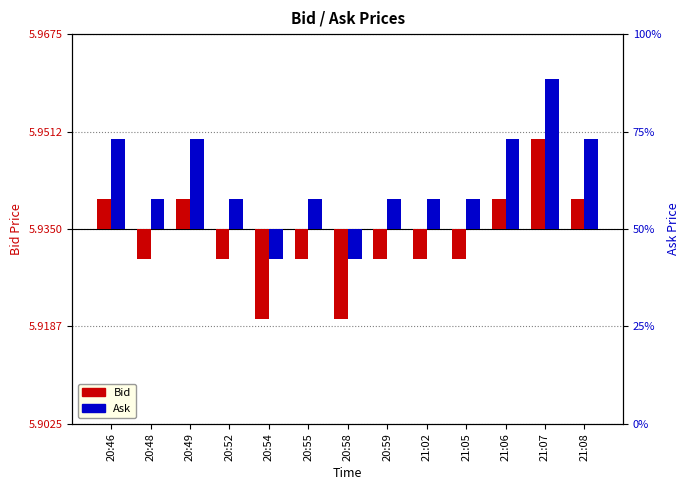

How many bars are there in each group?

2